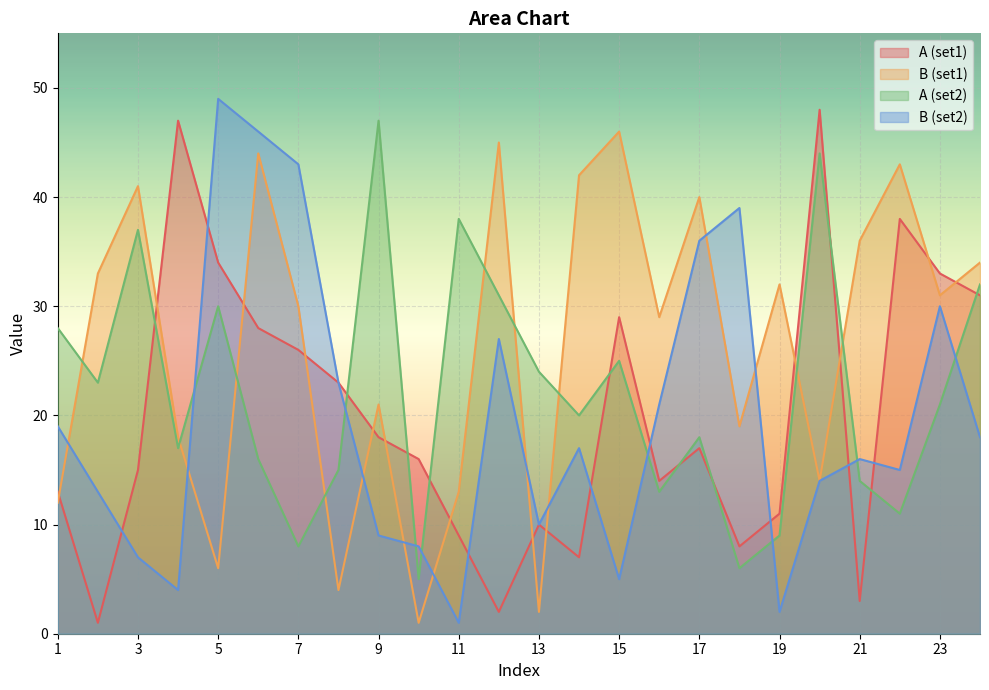

Does the chart display data point markers on the line(s)?

No